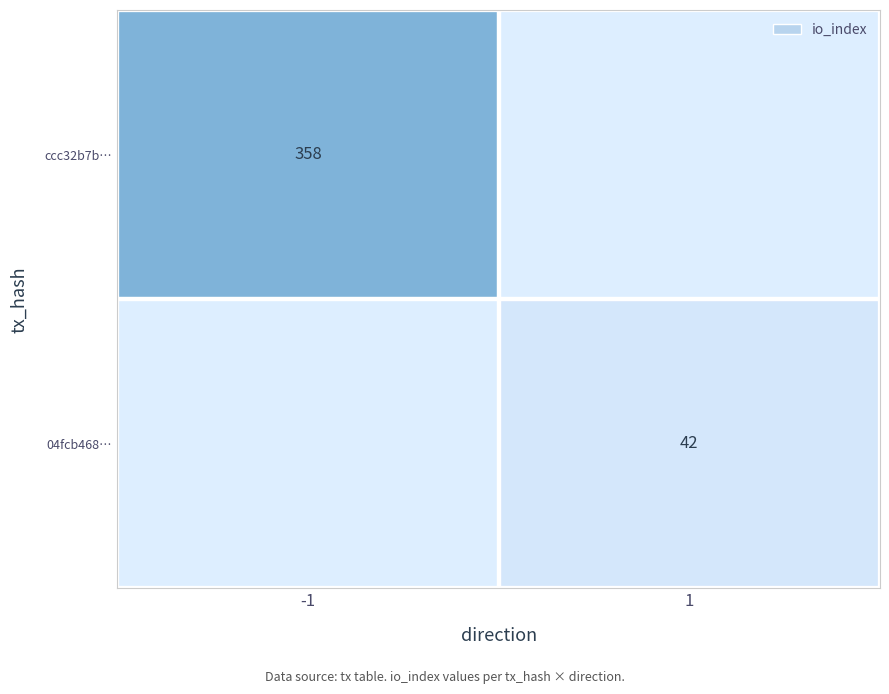

Count the number of categories in the chart.

2